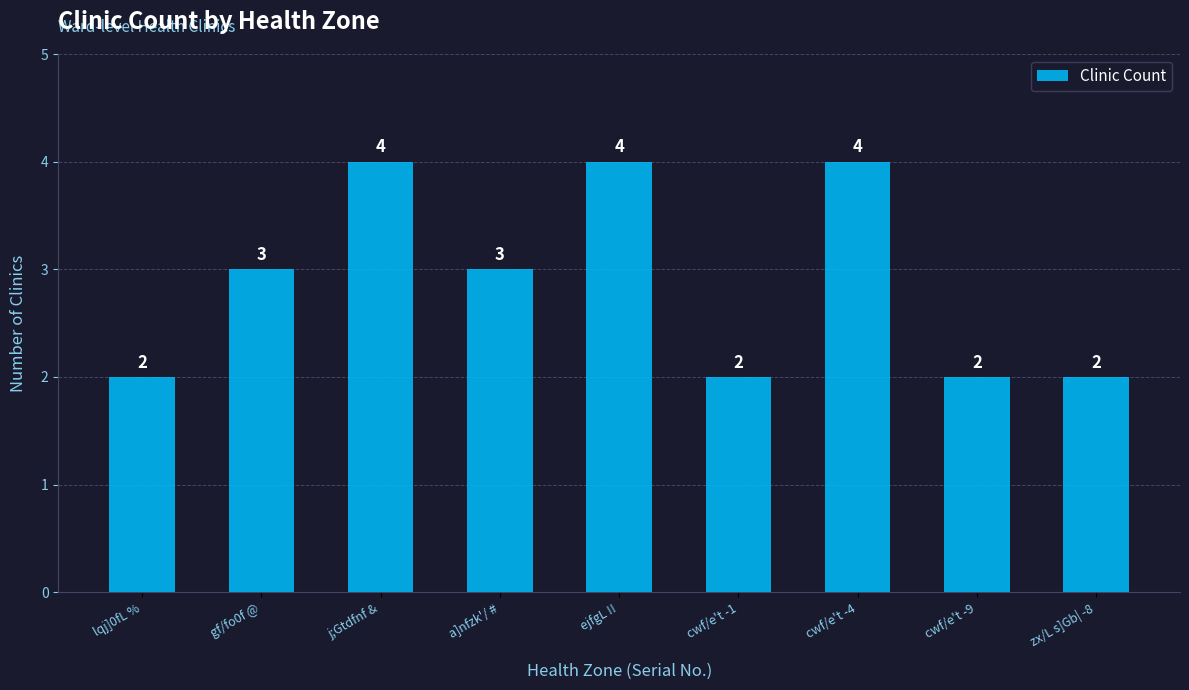

The chart shows a value of 2 at cwf/e't -4. True or false?

False